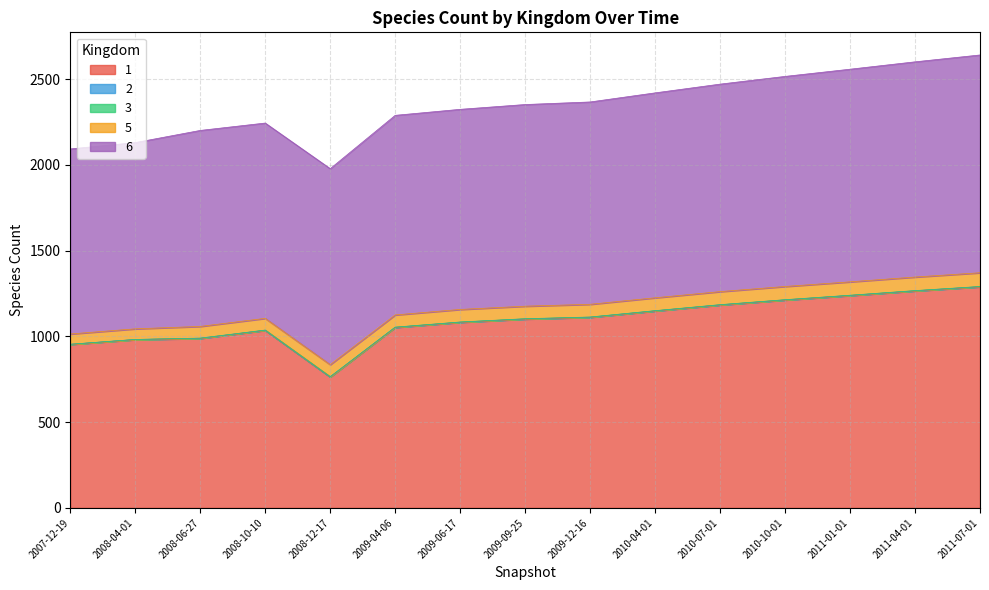

What are all the series names shown in the legend?

1, 2, 3, 5, 6